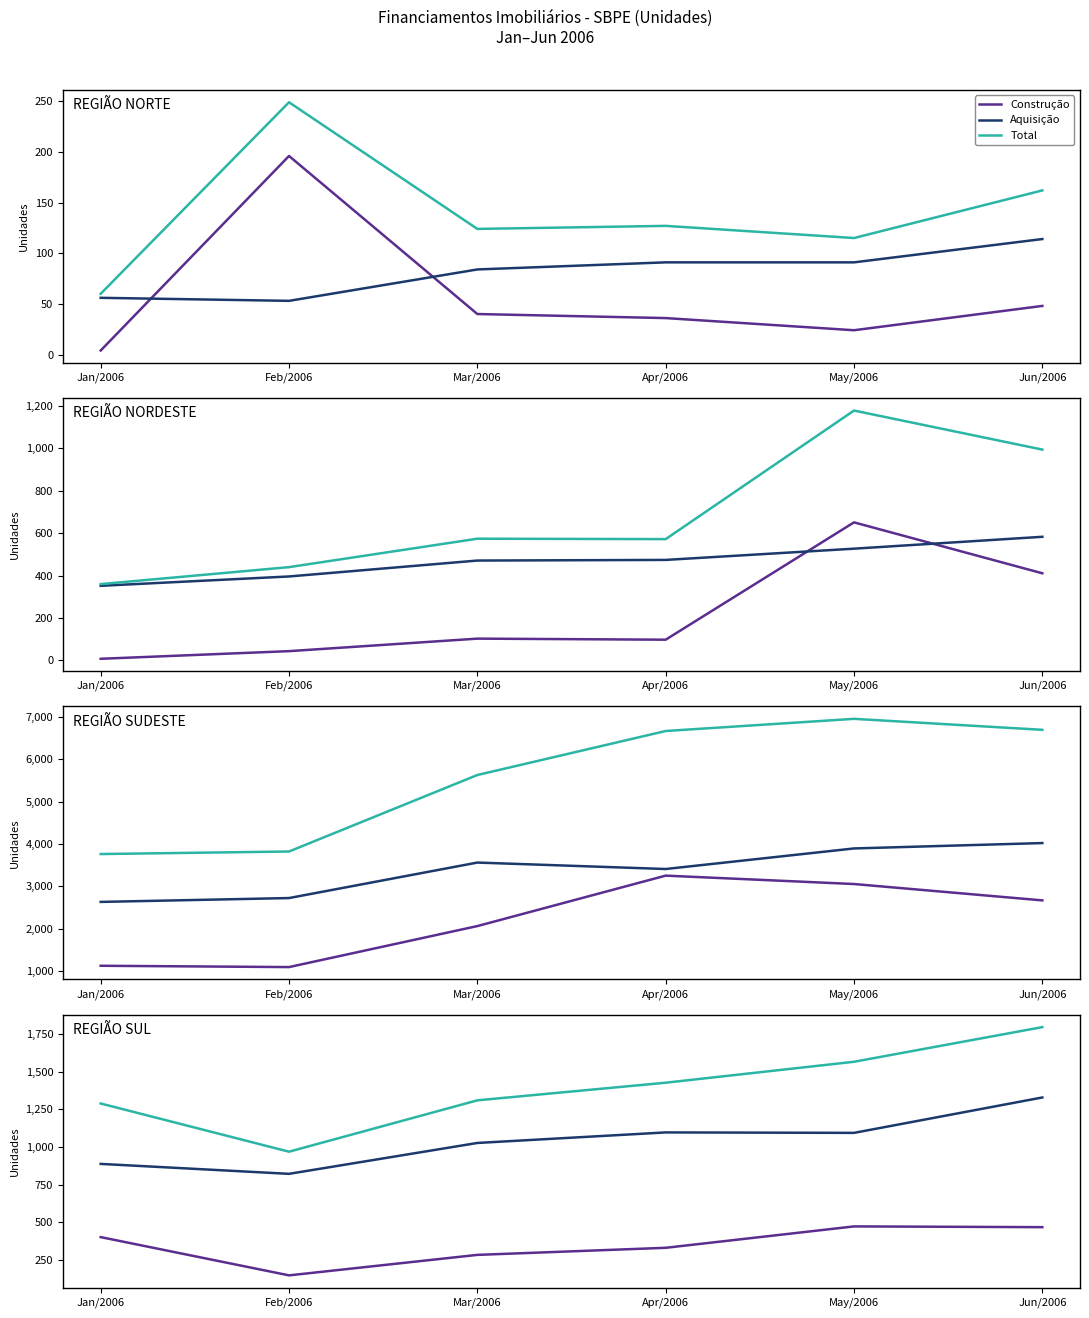

What is the sum of all Total values?

8351